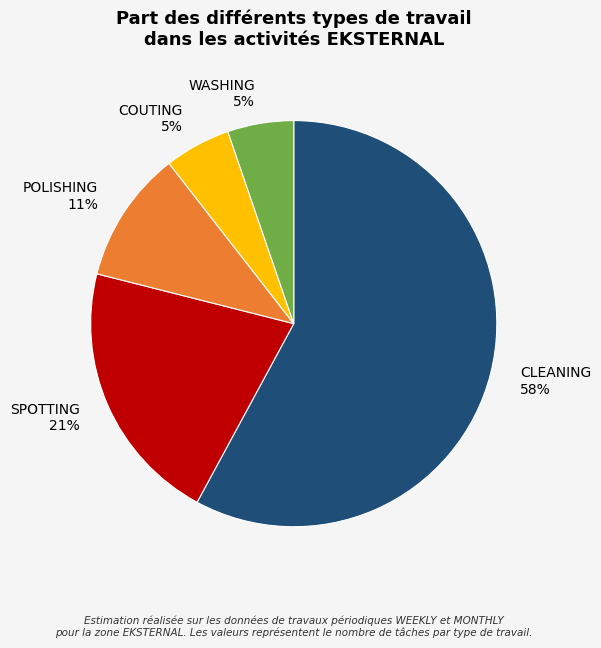

What is the ratio of the value at SPOTTING to the value at CLEANING?

0.4